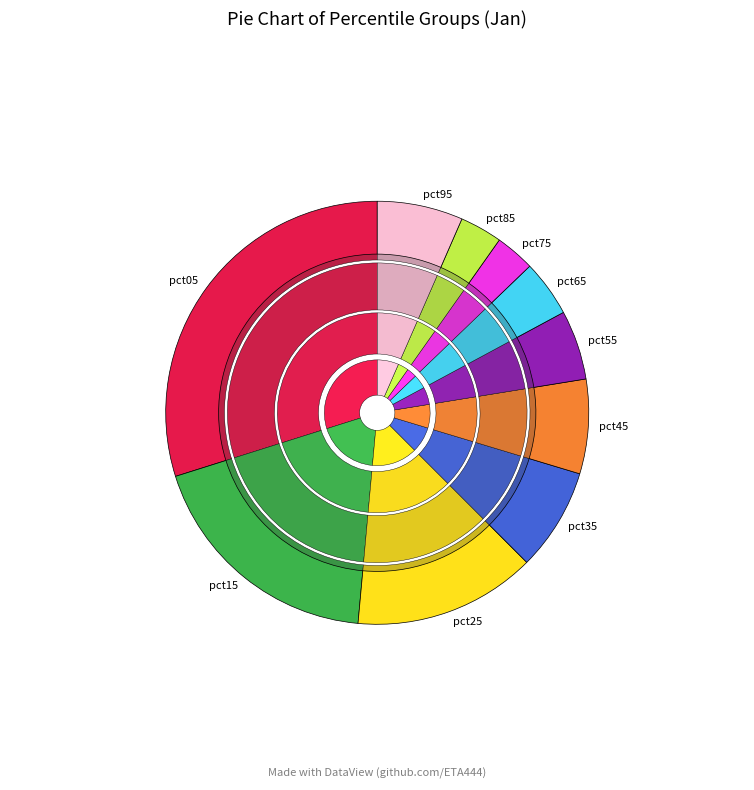

What portion of the pie excludes pct35?

92.2%